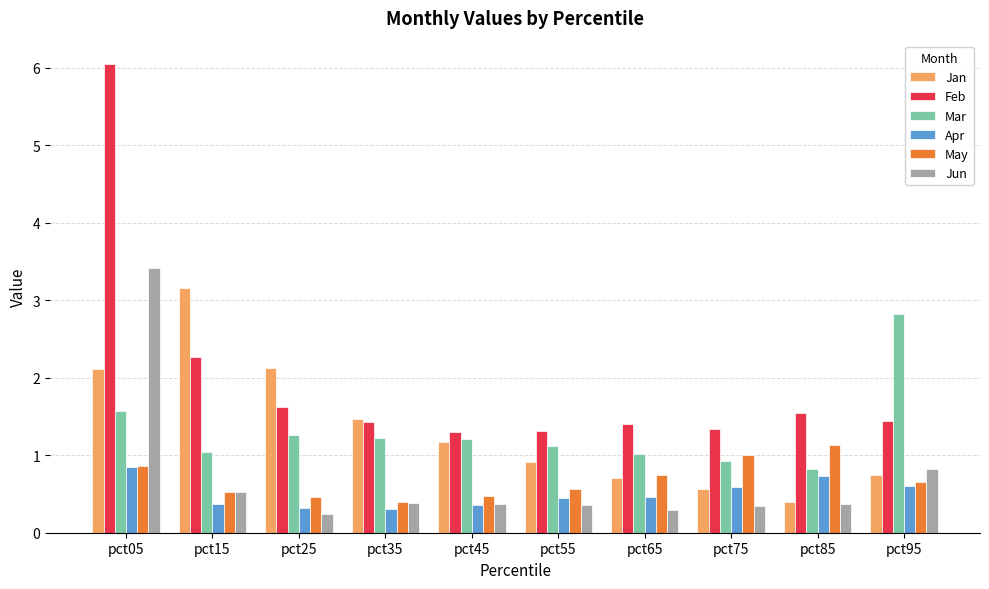

What is the minimum value for Apr?

0.3